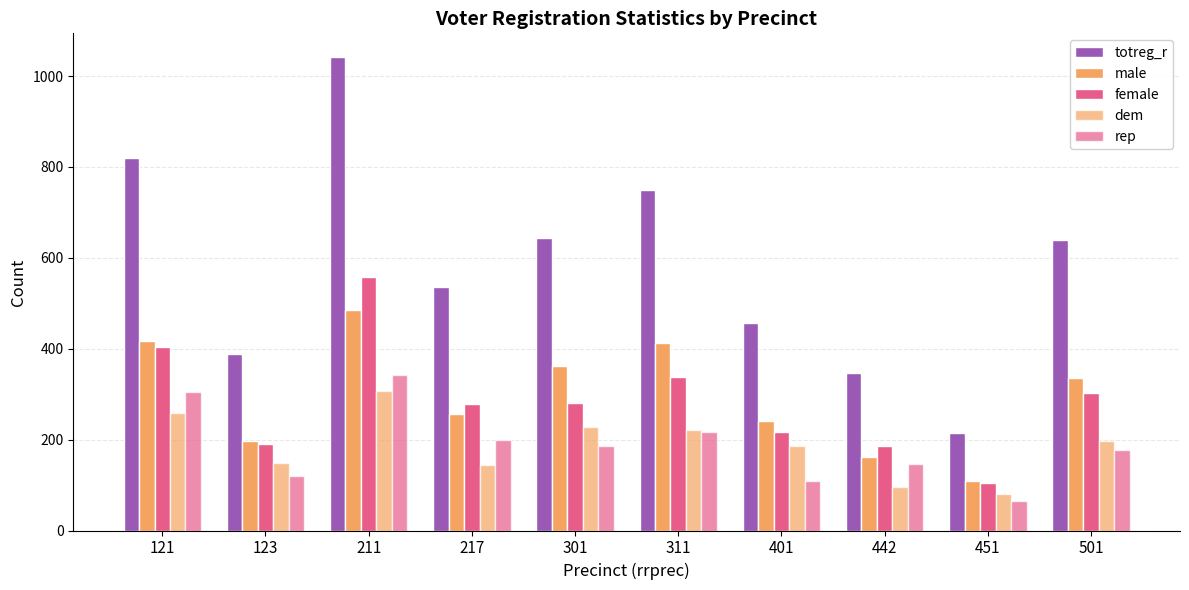

The value of female at 442 is 42. True or false?

False